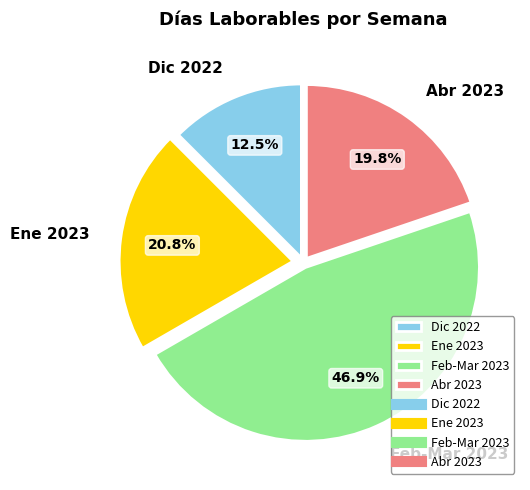

Is there a majority slice in this chart?

No